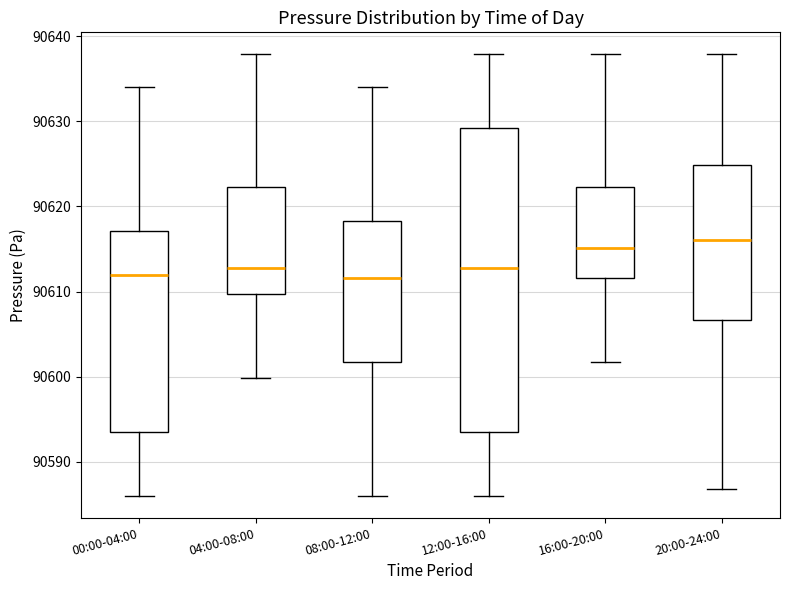

Reading left to right, read every box against the y-axis: the position of its median line, the range the box covers, and the ends of its whiskers. The values are not printed on the chart, so give them approximately, as read against the axis.

00:00-04:00: median 90612, box 90594 to 90617, whiskers 90586 to 90634
04:00-08:00: median 90613, box 90610 to 90622, whiskers 90600 to 90638
08:00-12:00: median 90612, box 90602 to 90618, whiskers 90586 to 90634
12:00-16:00: median 90613, box 90594 to 90629, whiskers 90586 to 90638
16:00-20:00: median 90615, box 90612 to 90622, whiskers 90602 to 90638
20:00-24:00: median 90616, box 90607 to 90625, whiskers 90587 to 90638